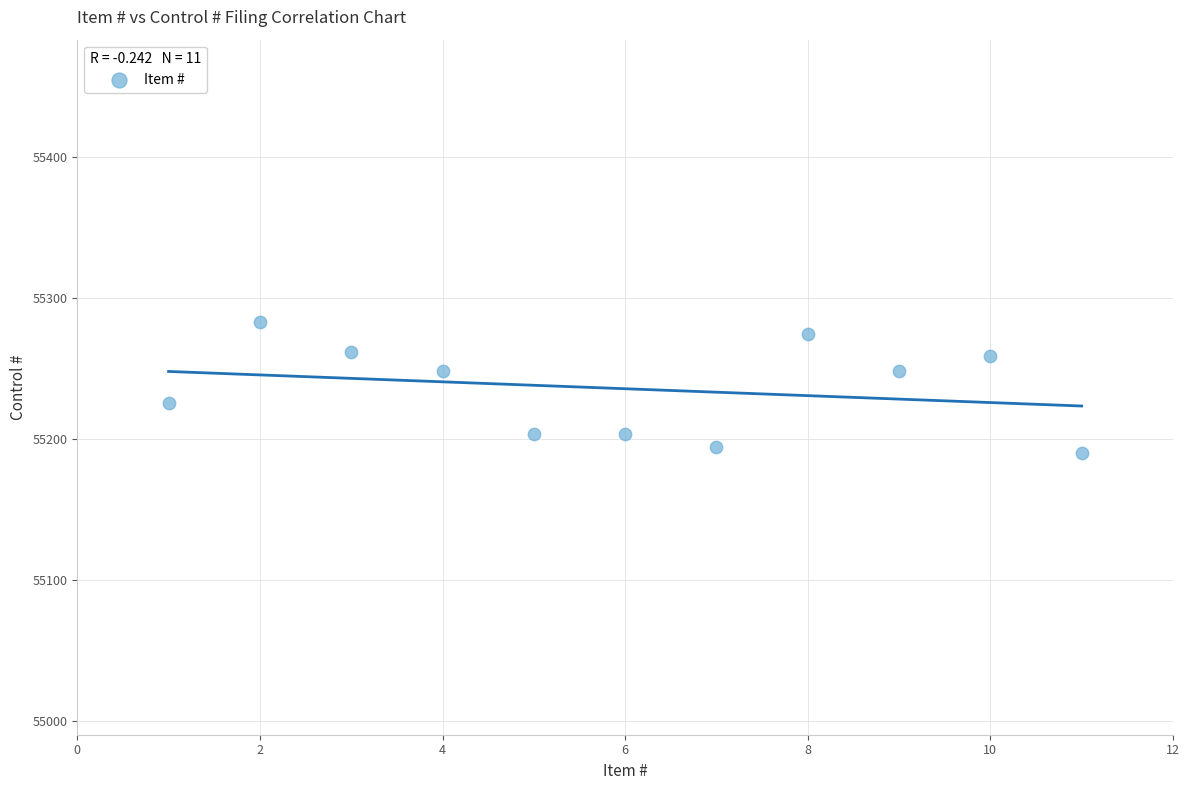

What is the range of Y values (max minus min)?

93.0